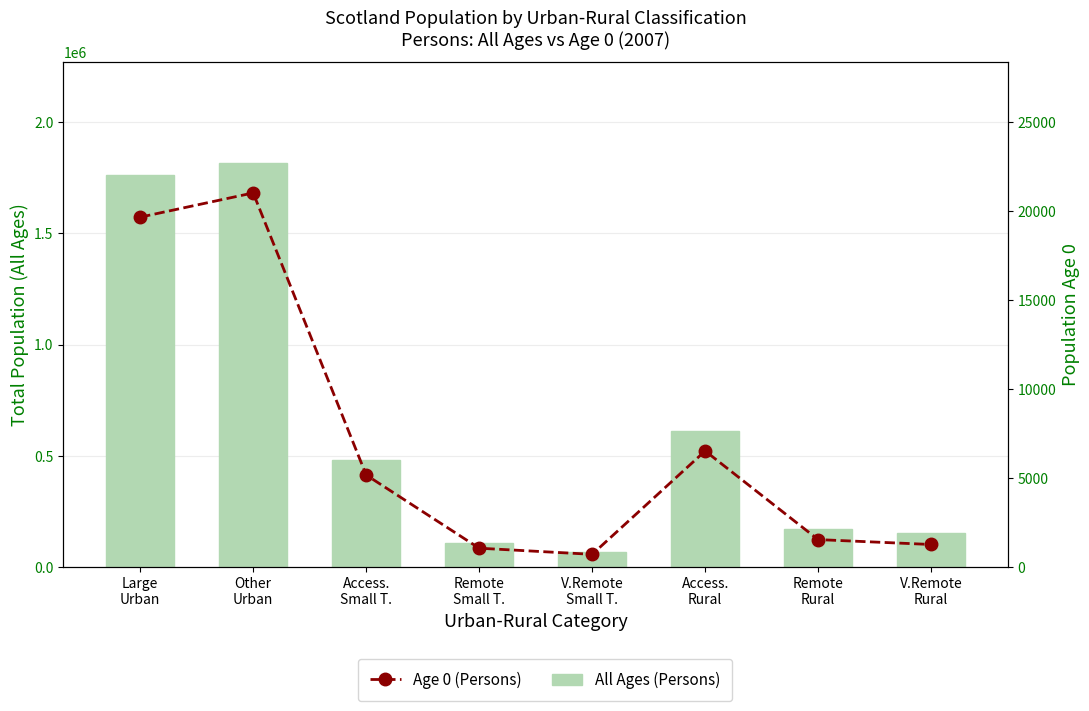

At which category is the sum across all series the highest?

Other
Urban